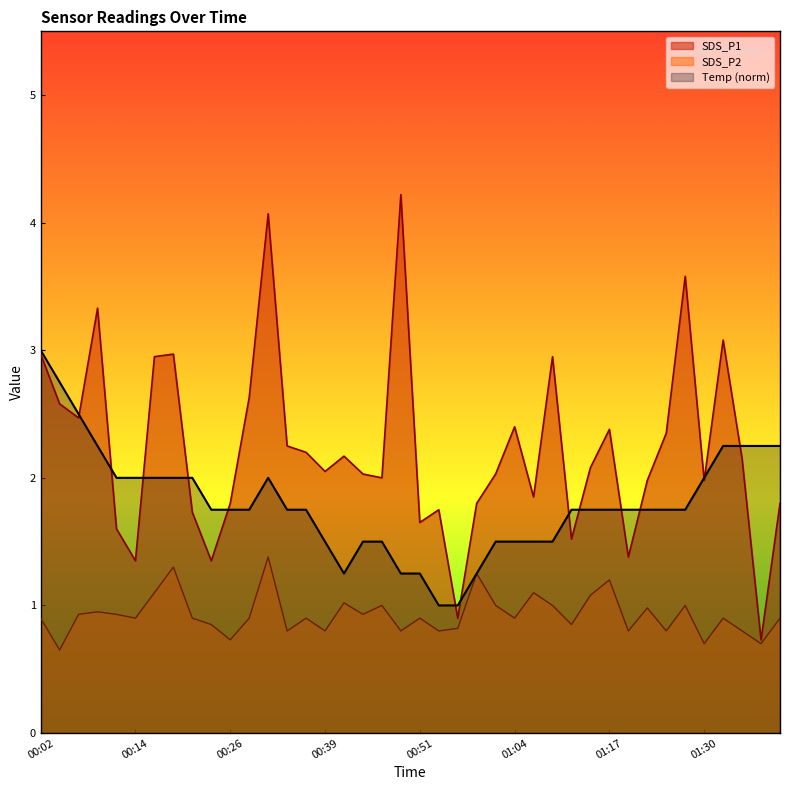

Count the Temp values in the range 1 to 2.

32